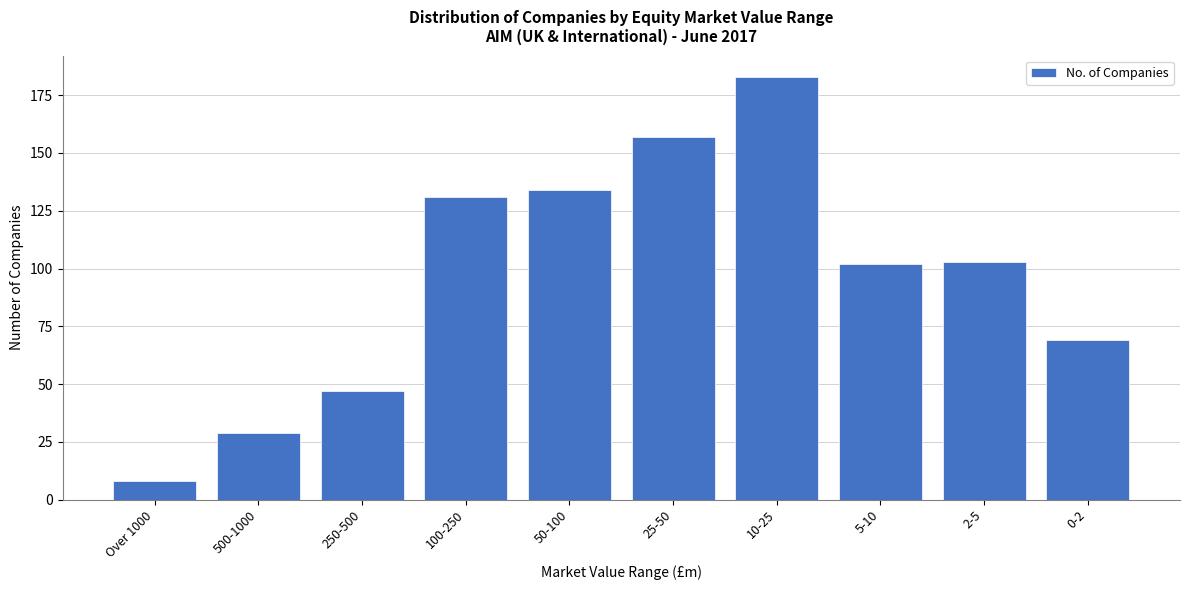

Reading right to left, extract all data points from this chart.

0-2=69	2-5=103	5-10=102	10-25=183	25-50=157	50-100=134	100-250=131	250-500=47	500-1000=29	Over 1000=8